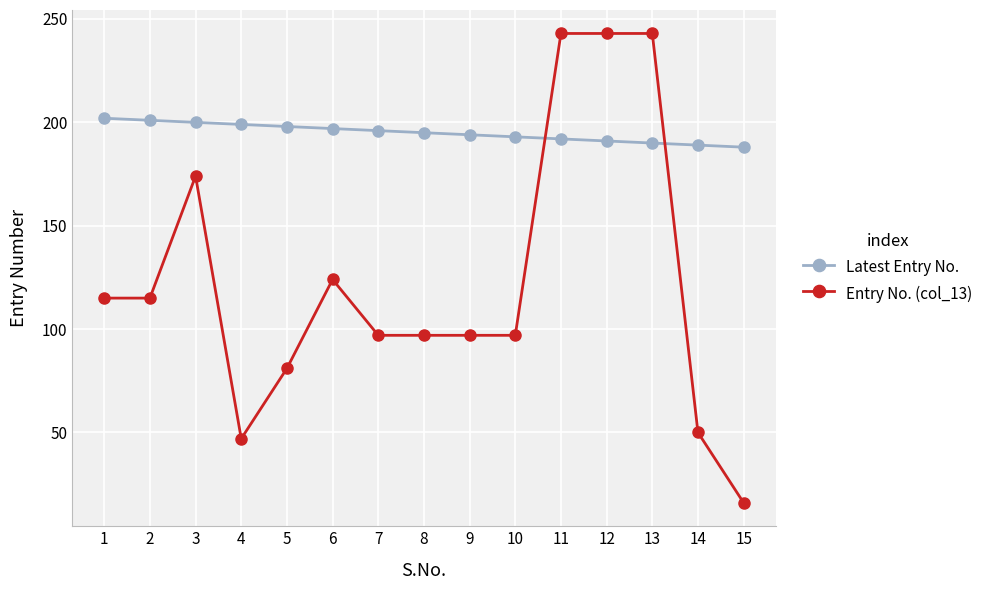

How many intersections are there between Entry No. (col_13) and Latest Entry No.?

2